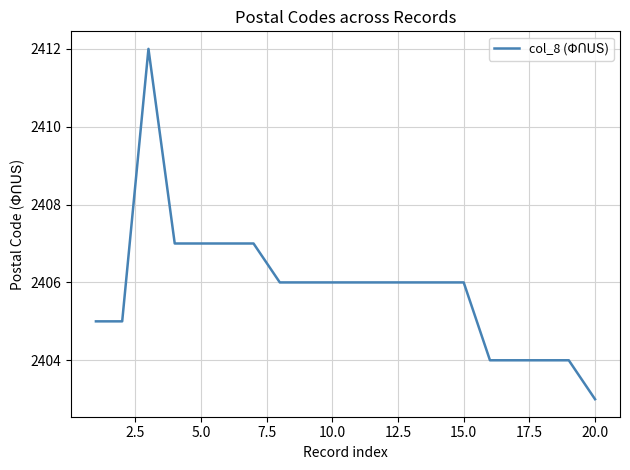

Is this an area chart (filled region under the line)?

No